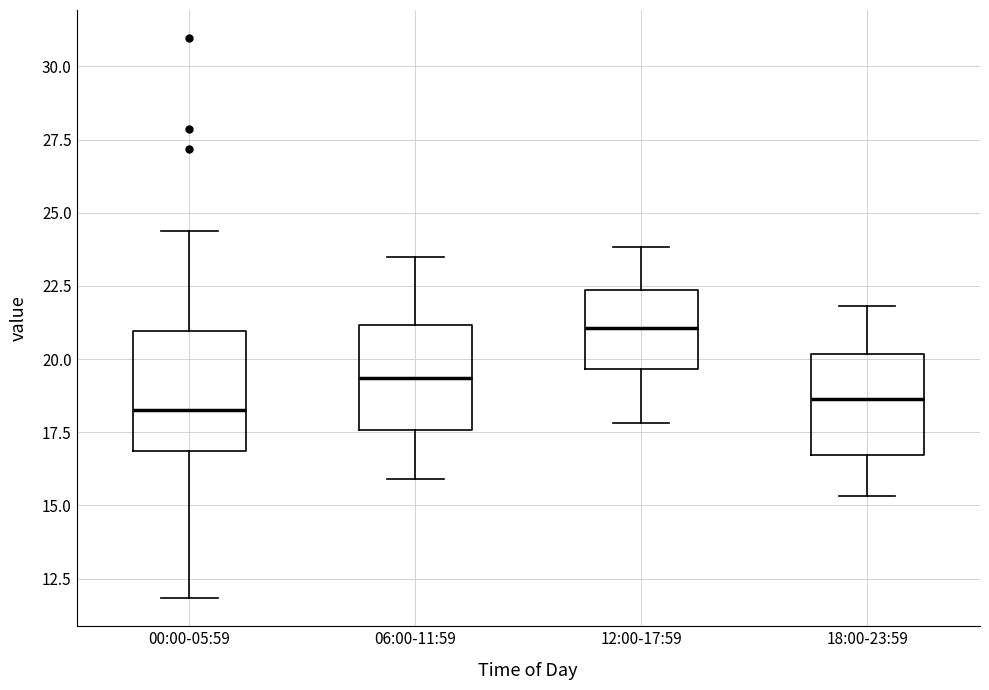

Which box is the tallest, from its lower edge to its upper edge?

00:00-05:59